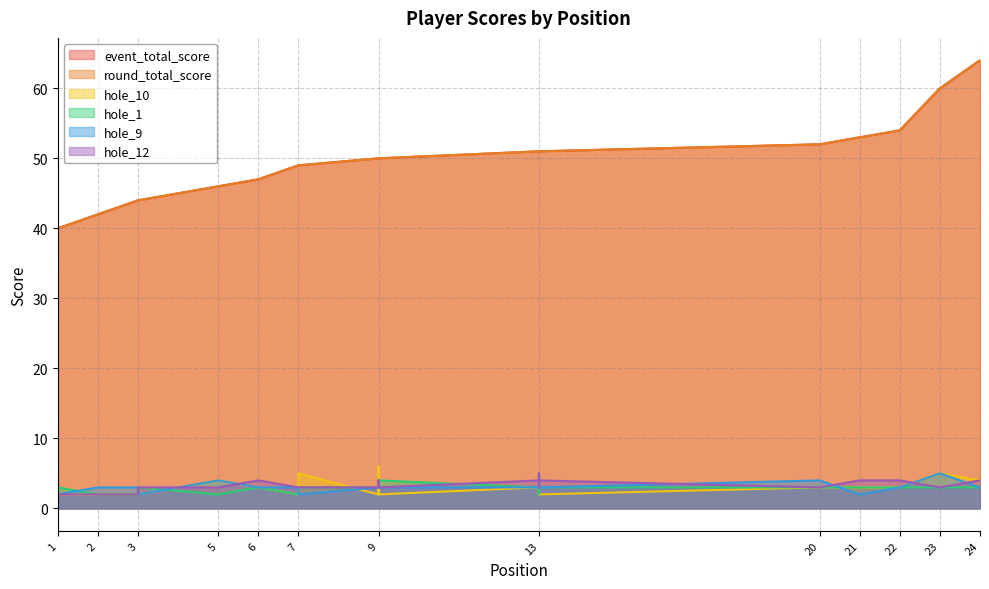

The value of round_total_score at 13 is 51. True or false?

True